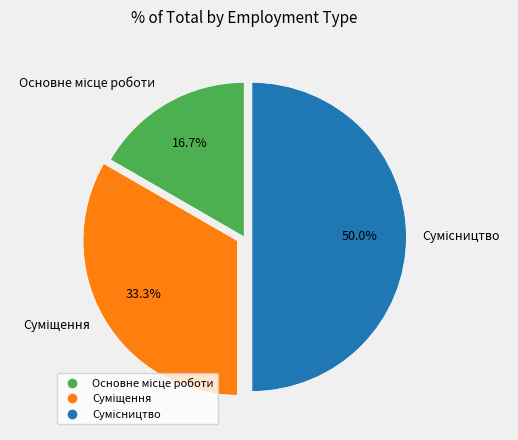

Which slice is the smallest?

Основне місце роботи